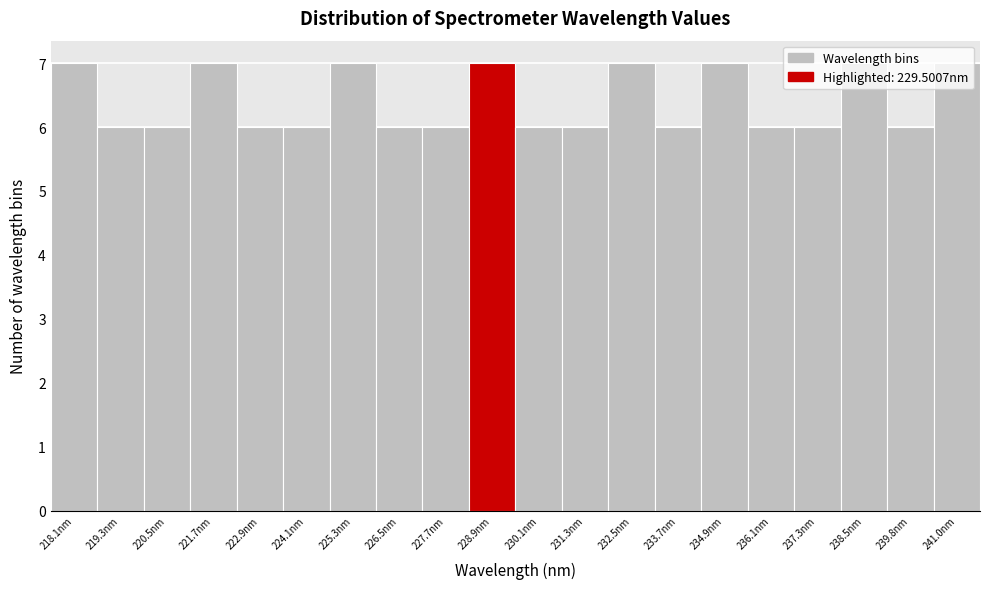

What is the sum of the values at 232.5nm and 234.9nm?

14